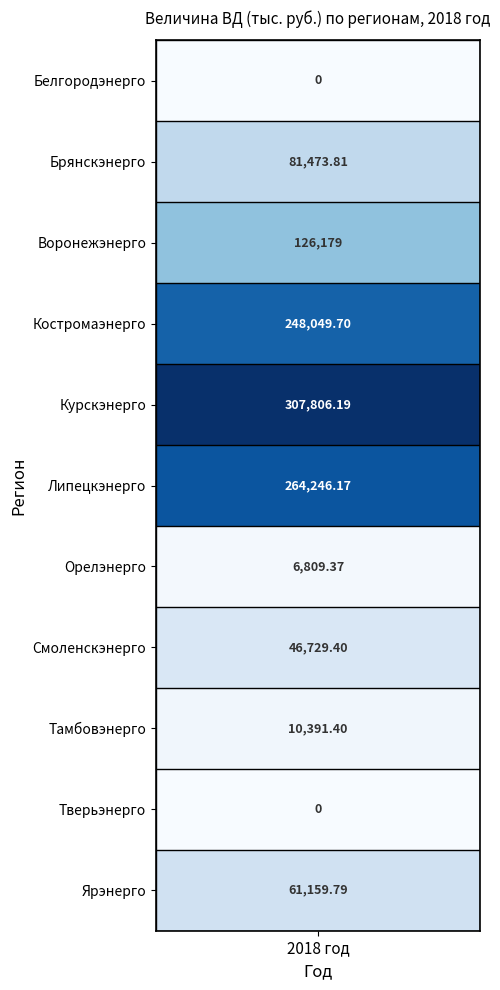

What is the change in value from Воронежэнерго to Тамбовэнерго?

-115787.6